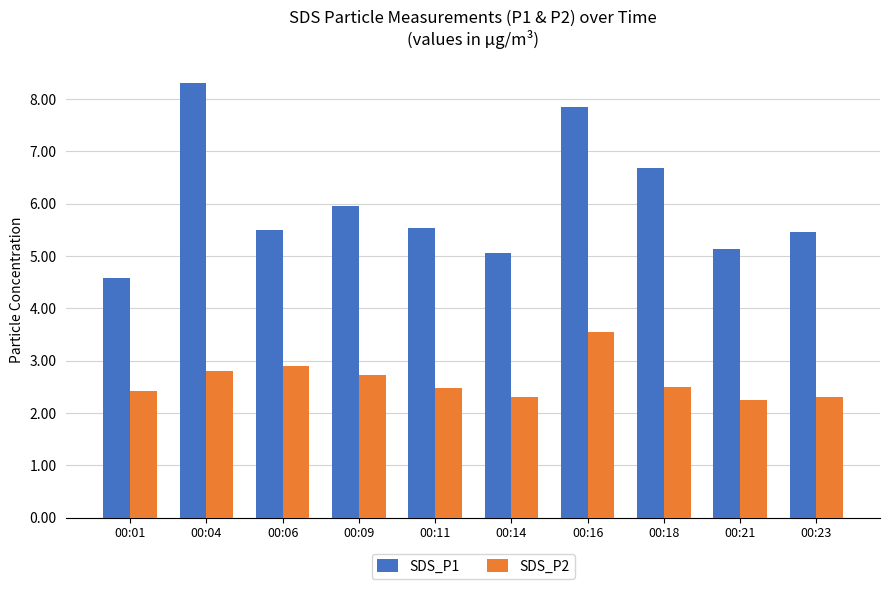

Between 00:18 and 00:23, which series saw the biggest shift?

SDS_P1